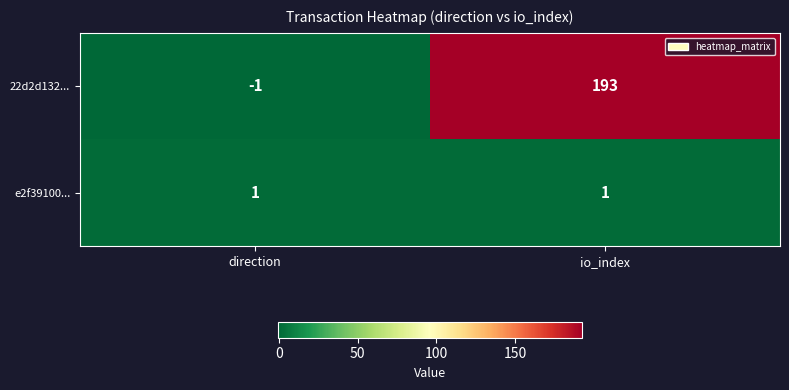

Which series has the widest spread of values?

22d2d132...